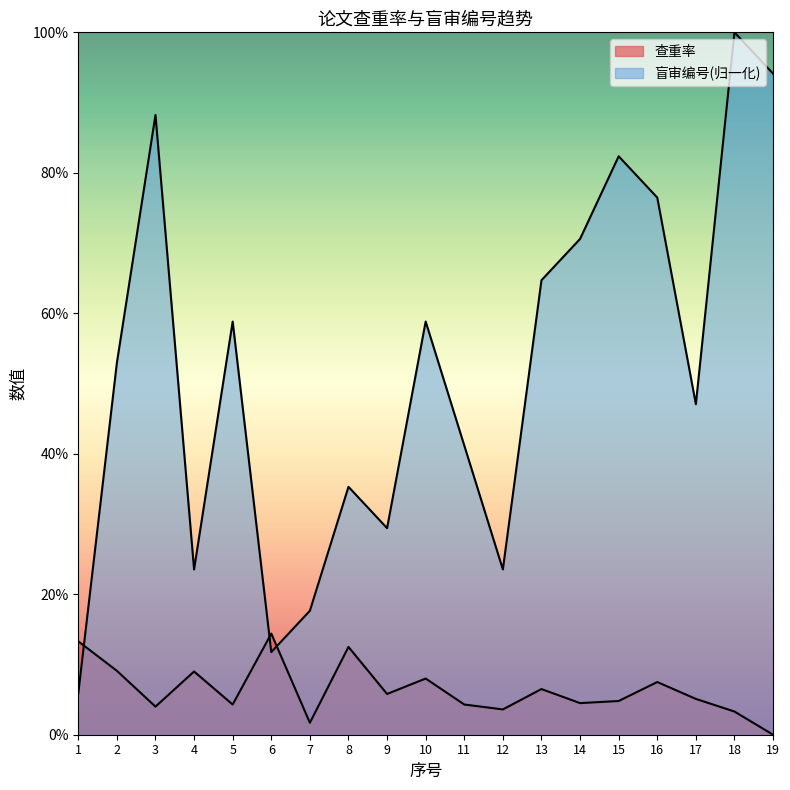

True or false: 盲审编号 has more than 1 points higher than both neighbors.

True